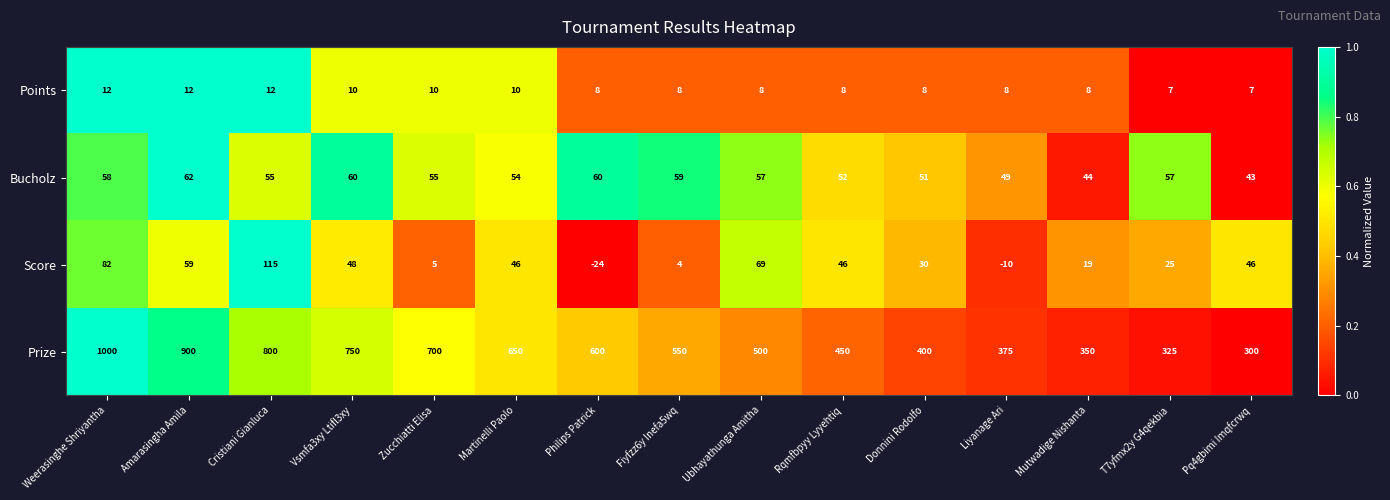

Count the number of categories in the chart.

15